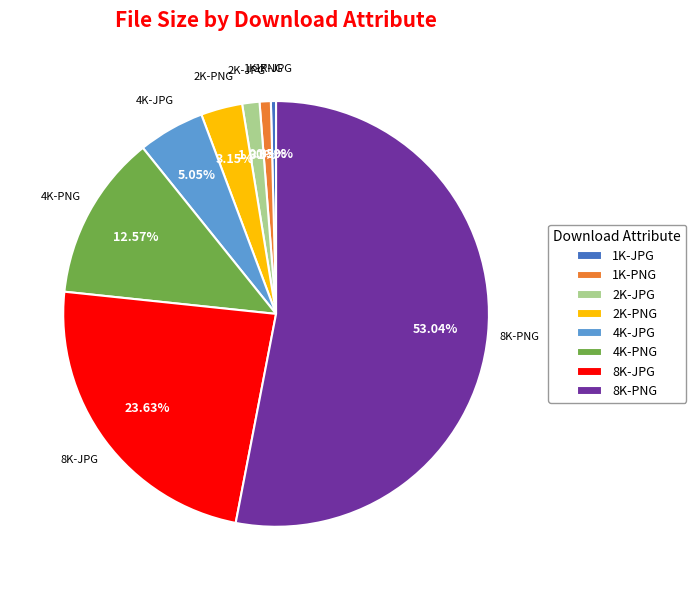

Is the sum of 1K-JPG and 1K-PNG greater than half?

No